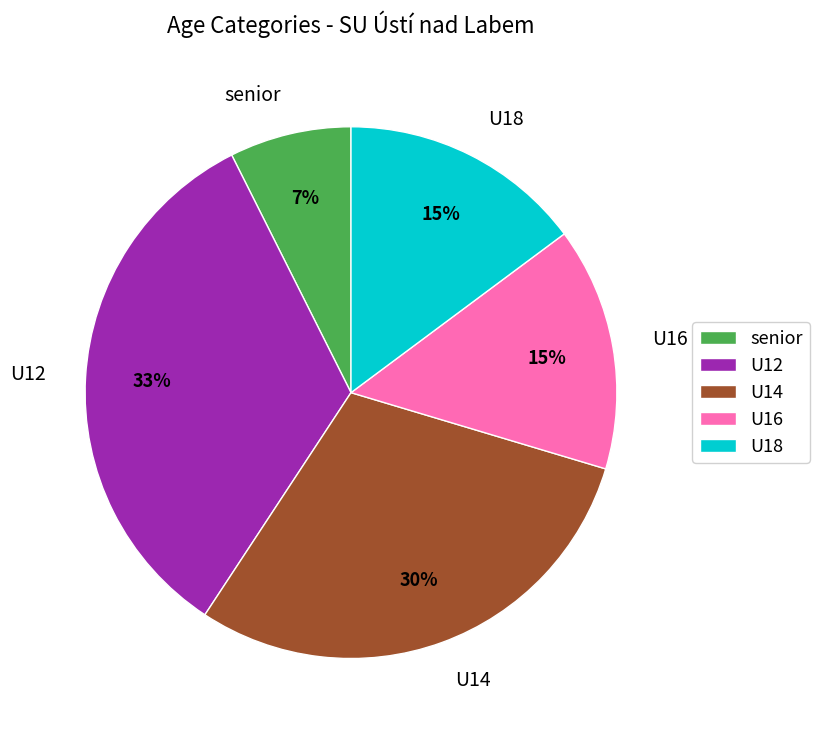

Which has a higher value, U16 or senior?

U16